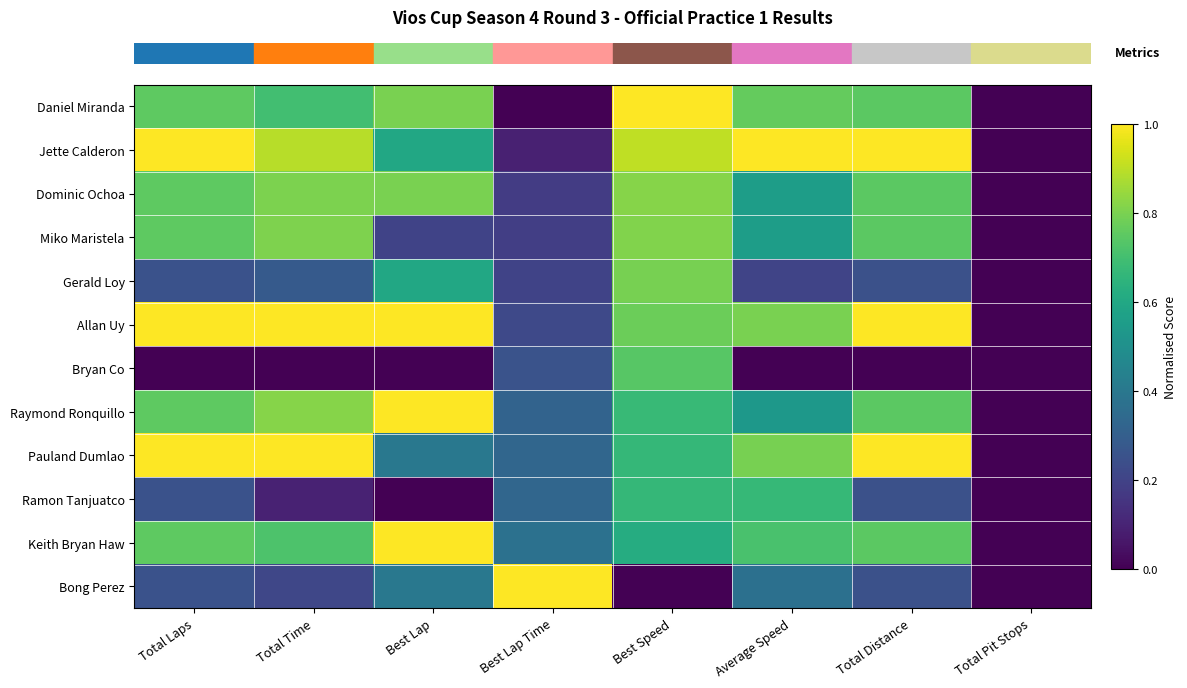

What is the difference between the highest and lowest values at Total Laps?

1.0